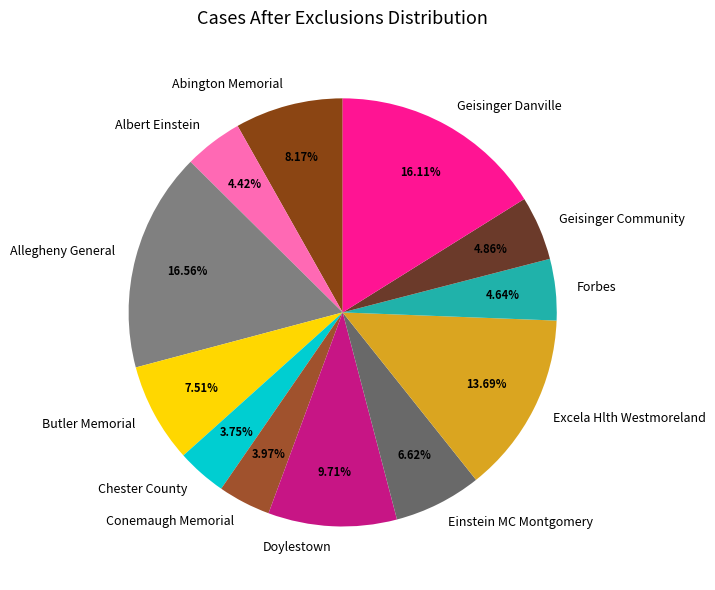

Does Excela Hlth Westmoreland represent more than half of the total?

No